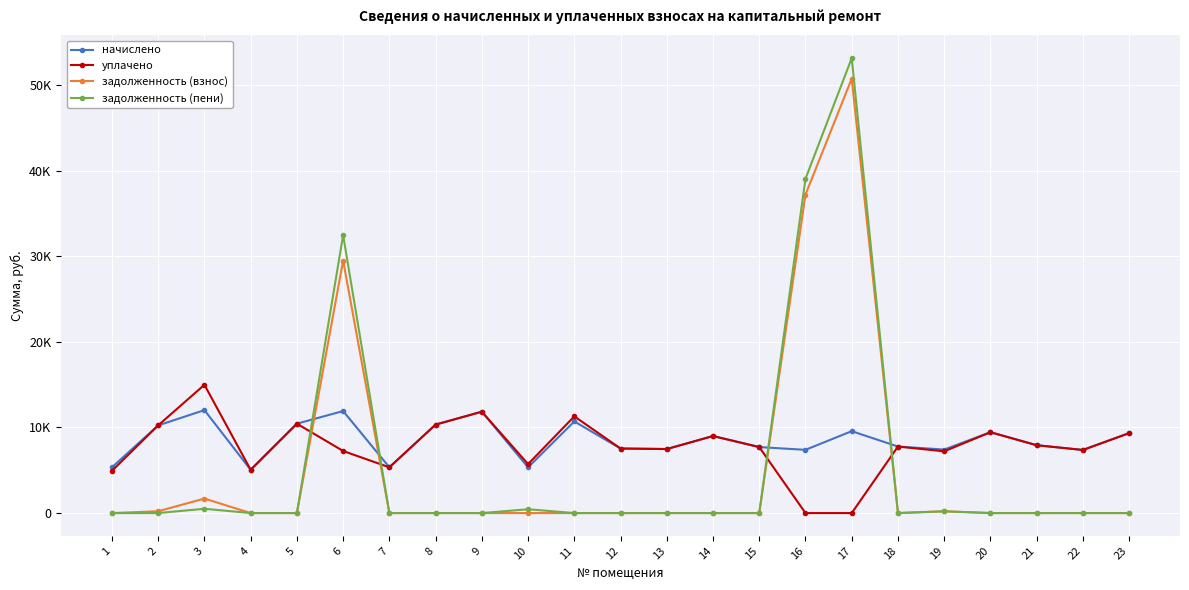

Which series has the largest total across all categories?

начислено